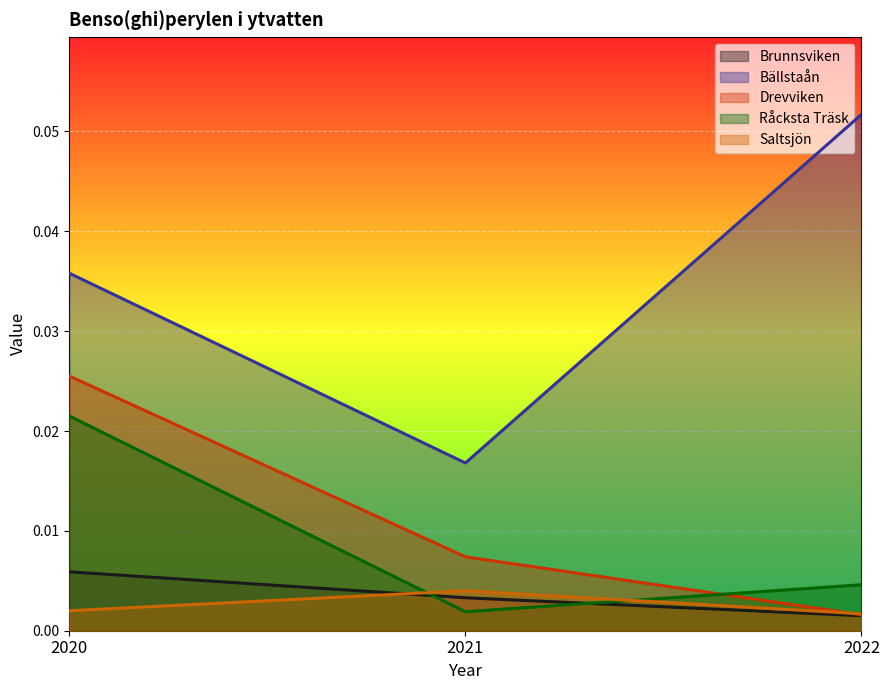

Reading left to right, what are all the values shown in this chart?

Brunnsviken: 2020=0.0	2021=0.0	2022=0.0
Bällstaån: 2020=0.0	2021=0.0	2022=0.1
Drevviken: 2020=0.0	2021=0.0	2022=0.0
Råcksta Träsk: 2020=0.0	2021=0.0	2022=0.0
Saltsjön: 2020=0.0	2021=0.0	2022=0.0